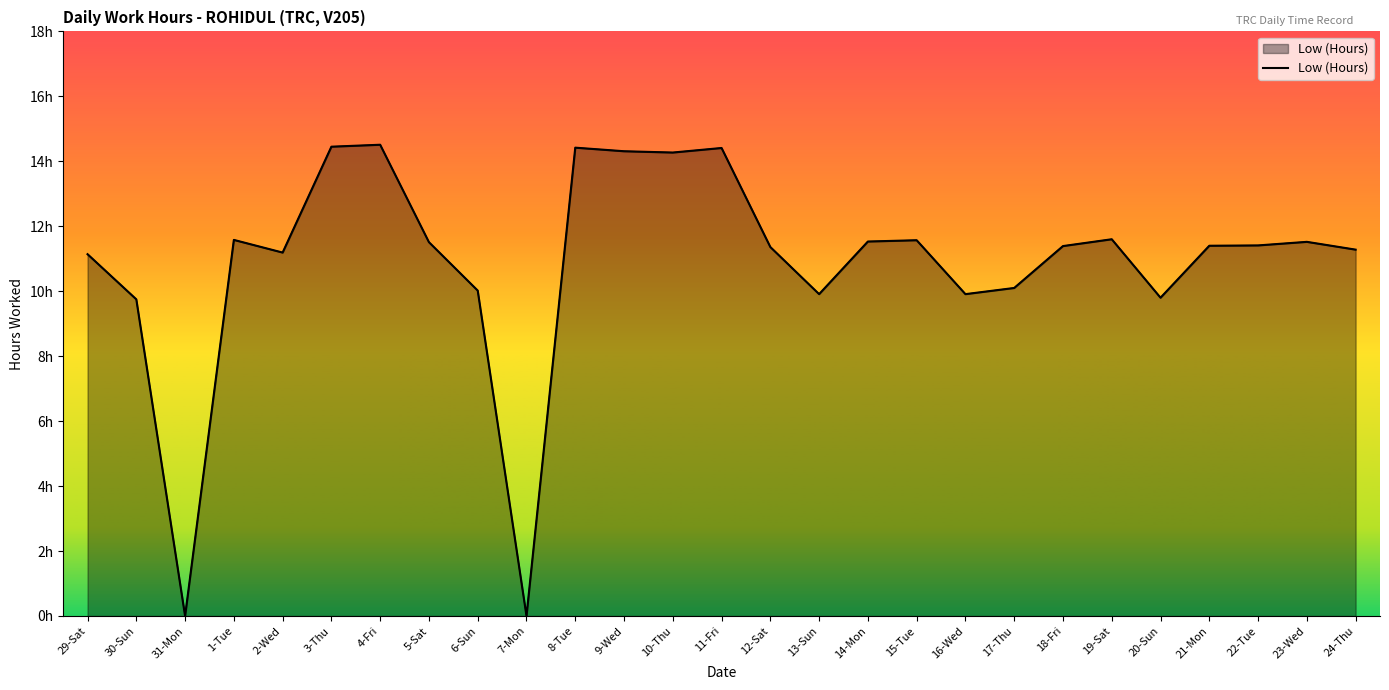

At which label is the value closest to 7?

30-Sun